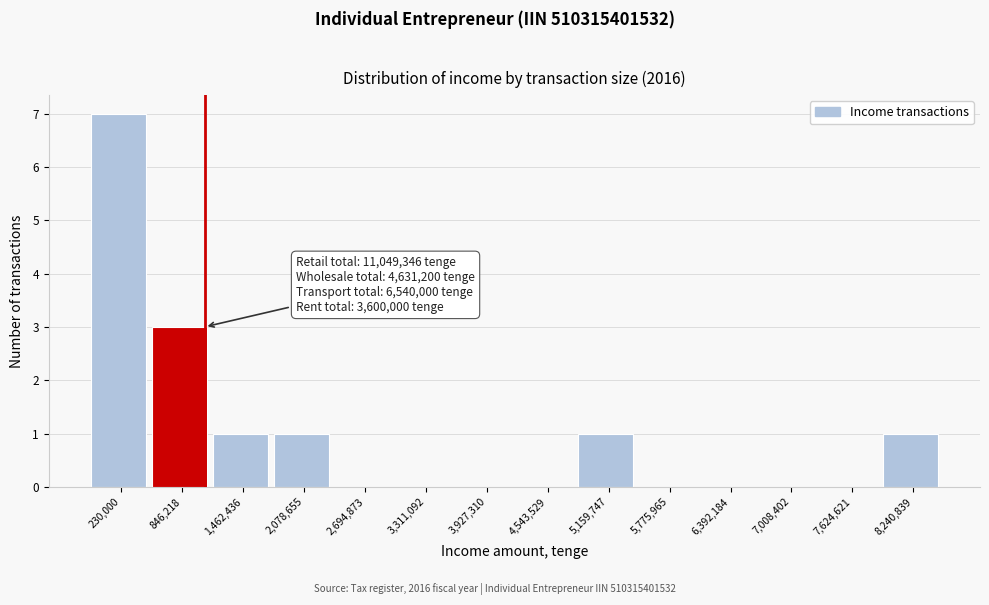

Reading right to left, transcribe all the data shown in this chart.

8,240,839=1	7,624,621=0	7,008,402=0	6,392,184=0	5,775,965=0	5,159,747=1	4,543,529=0	3,927,310=0	3,311,092=0	2,694,873=0	2,078,655=1	1,462,436=1	846,218=3	230,000=7